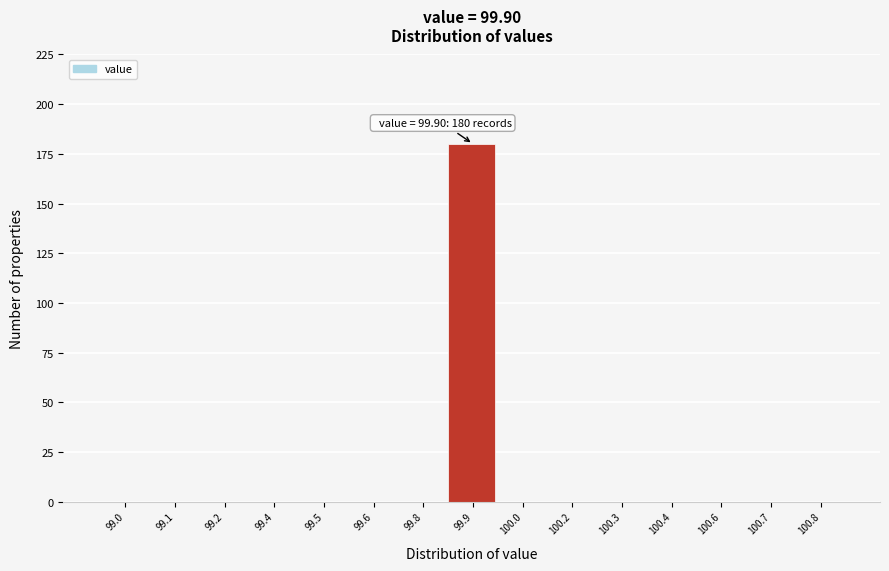

Reading left to right, list all the values displayed in this chart.

99.0=0	99.1=0	99.2=0	99.4=0	99.5=0	99.6=0	99.8=0	99.9=180	100.0=0	100.2=0	100.3=0	100.4=0	100.6=0	100.7=0	100.8=0